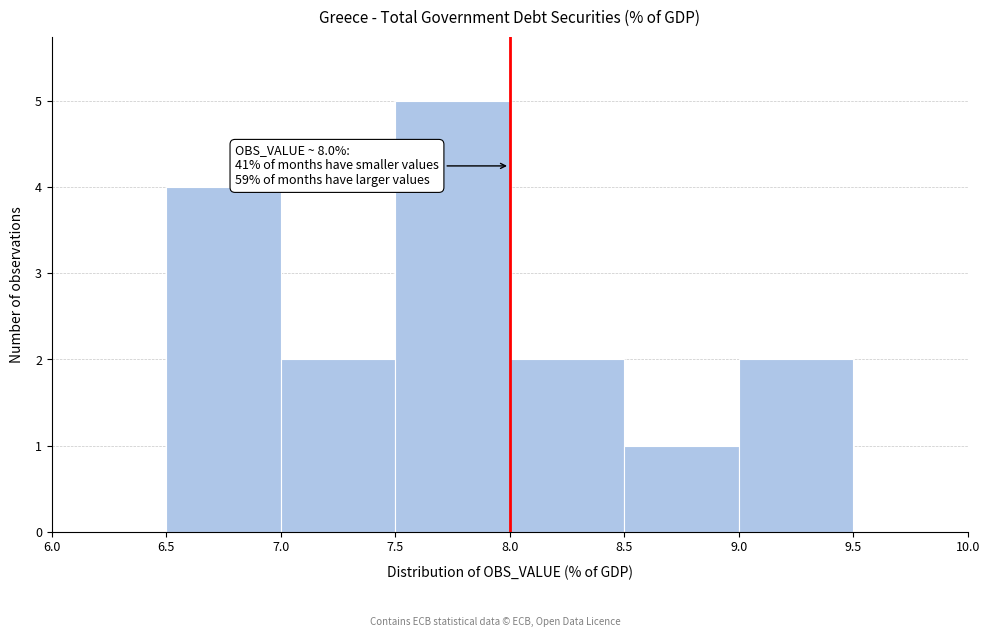

Over which range of the x-axis is the bar tallest?

7.5 to 8.0